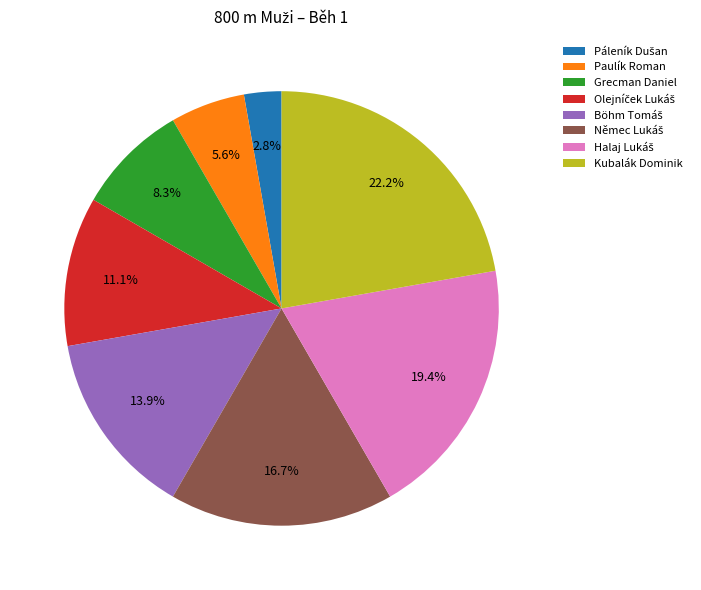

How many segments does this pie chart have?

8